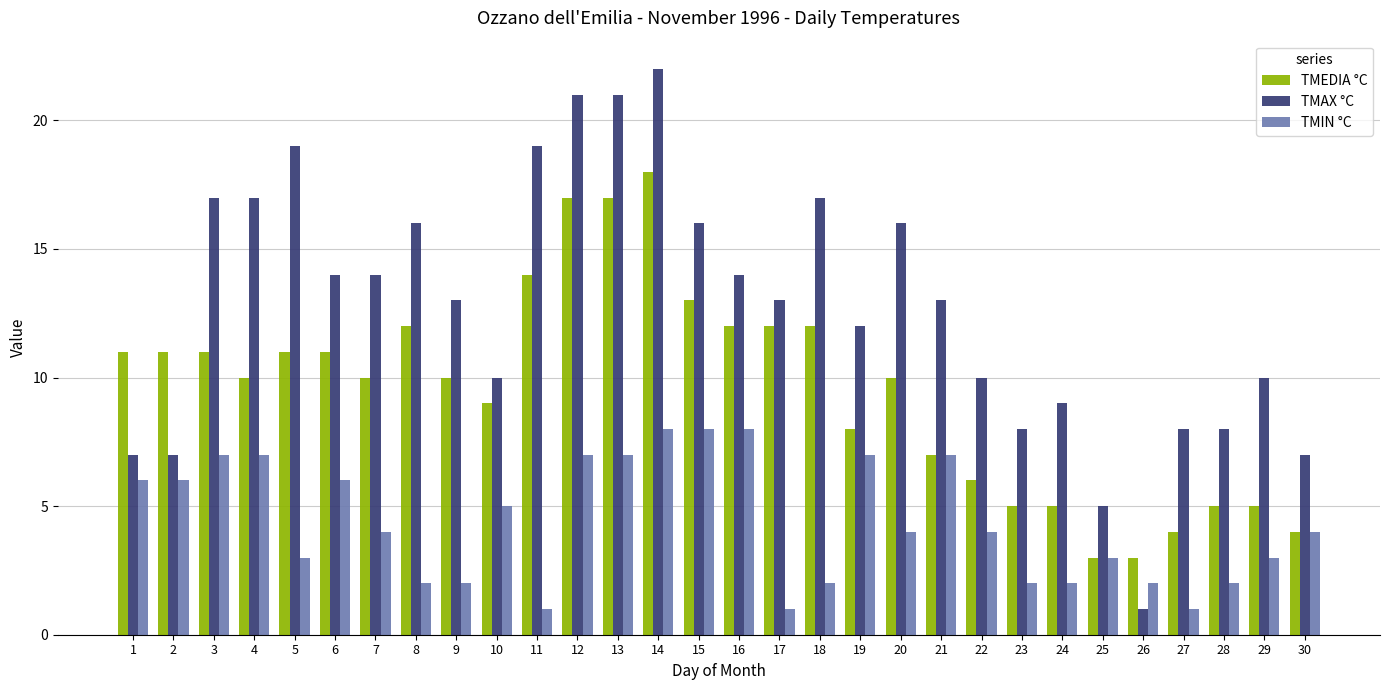

What is the maximum value for TMEDIA °C?

18